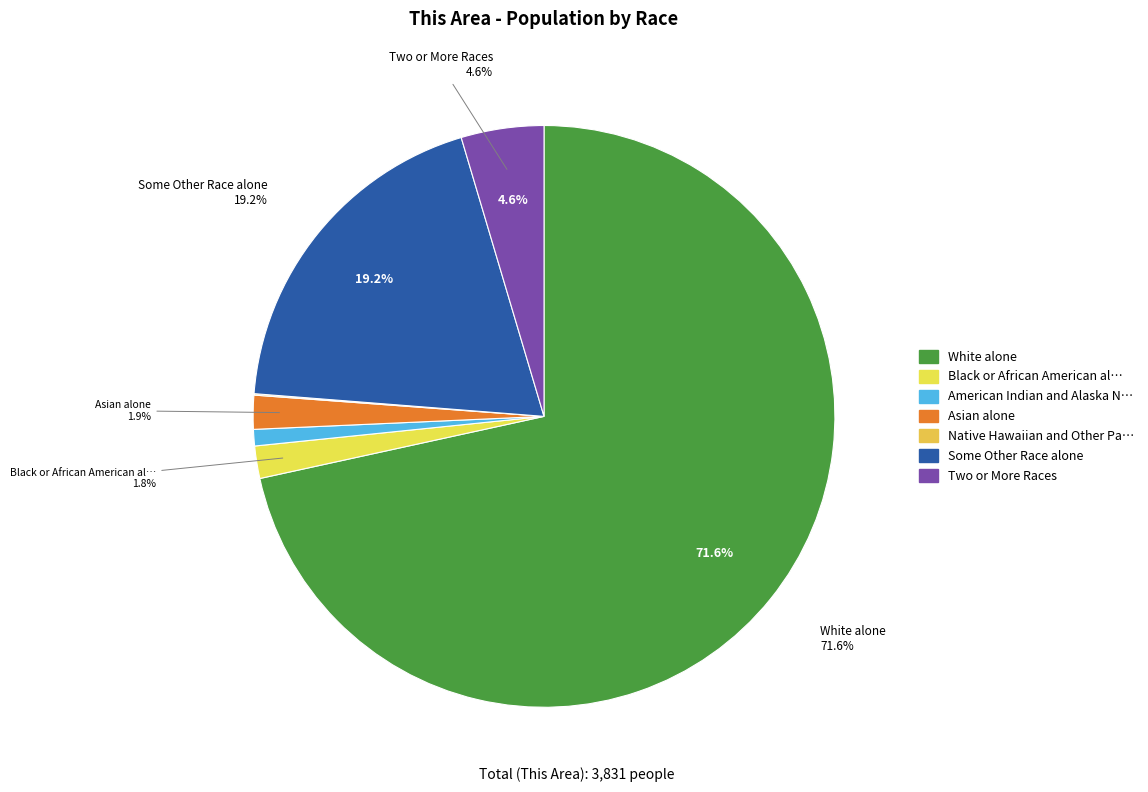

Does White alone represent more than half of the total?

Yes